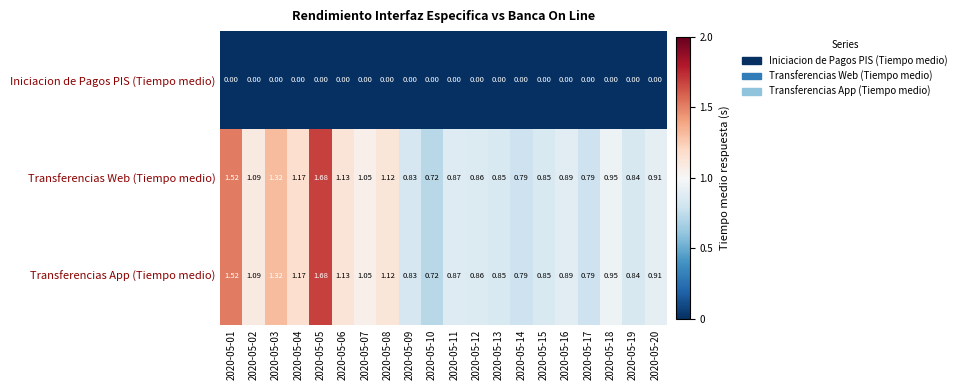

At which category does the chart reach its peak across all series?

2020-05-05